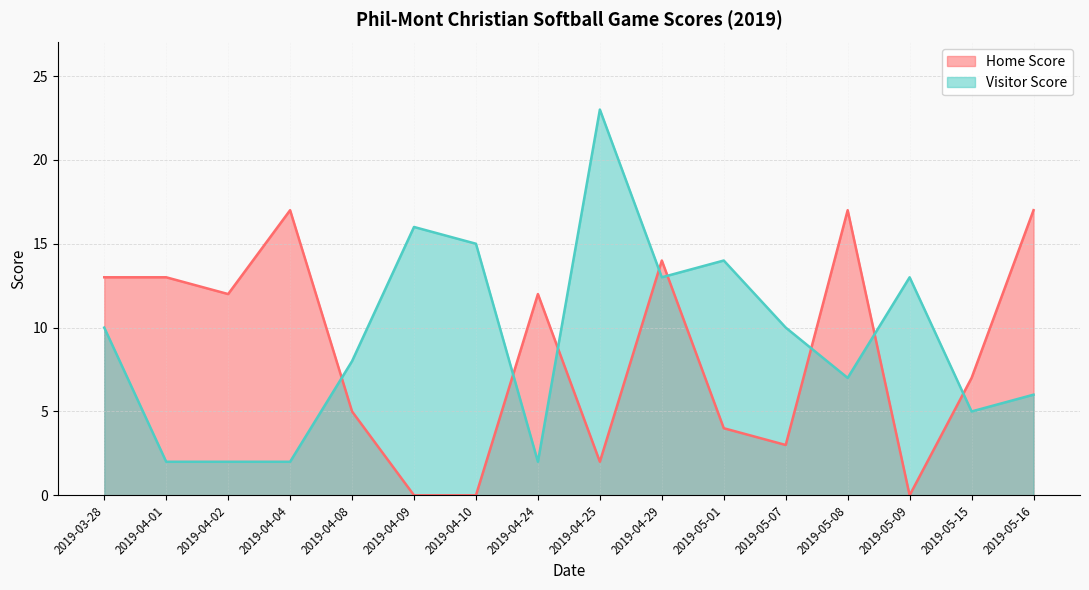

How many lines are shown in the chart?

2